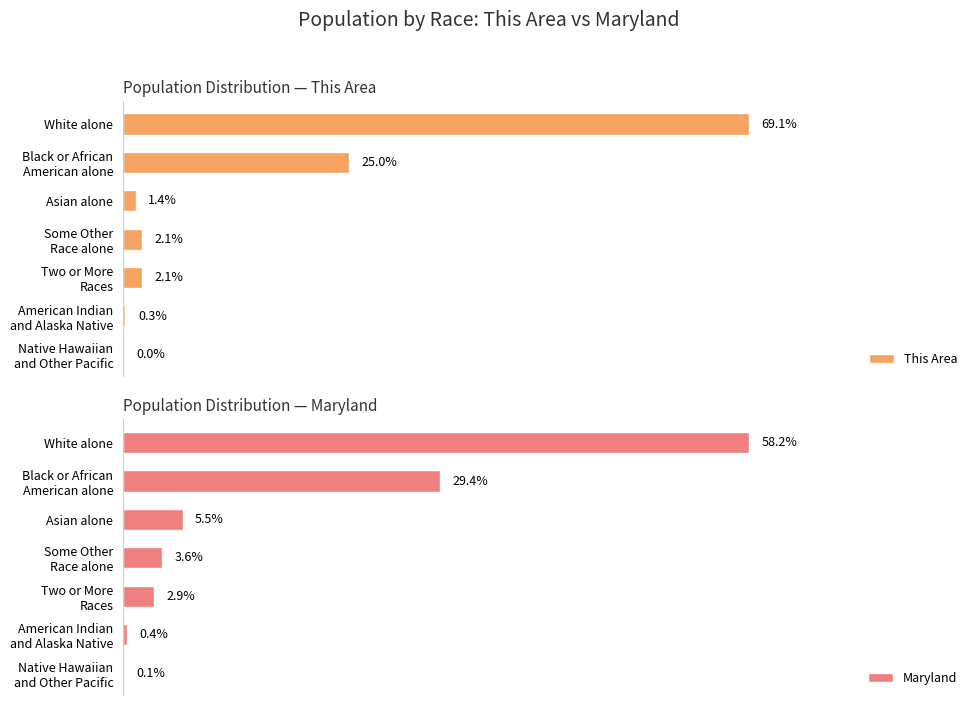

Rank the series by their maximum value, from lowest to highest.

Maryland, This Area